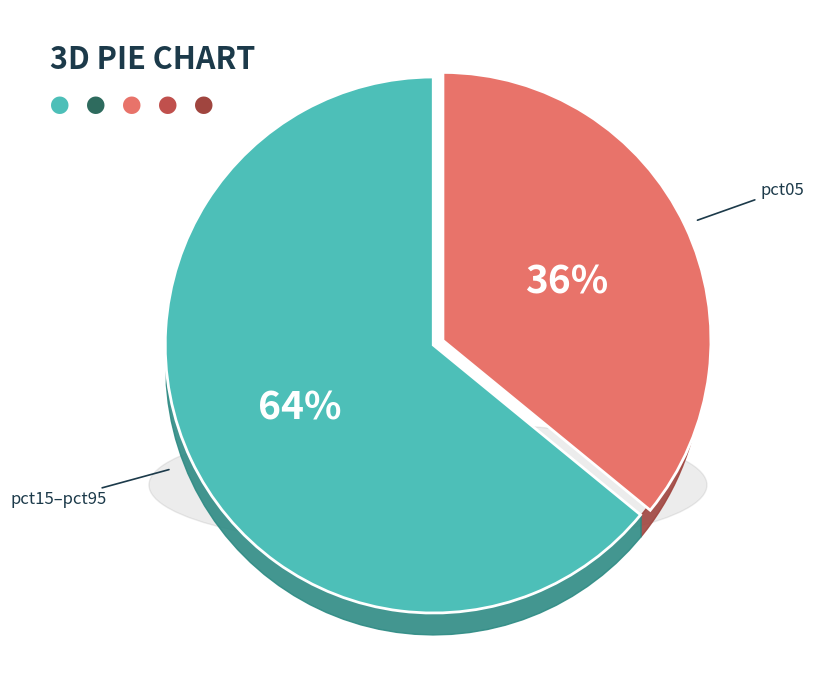

Is there any slice that represents more than half of the pie?

Yes